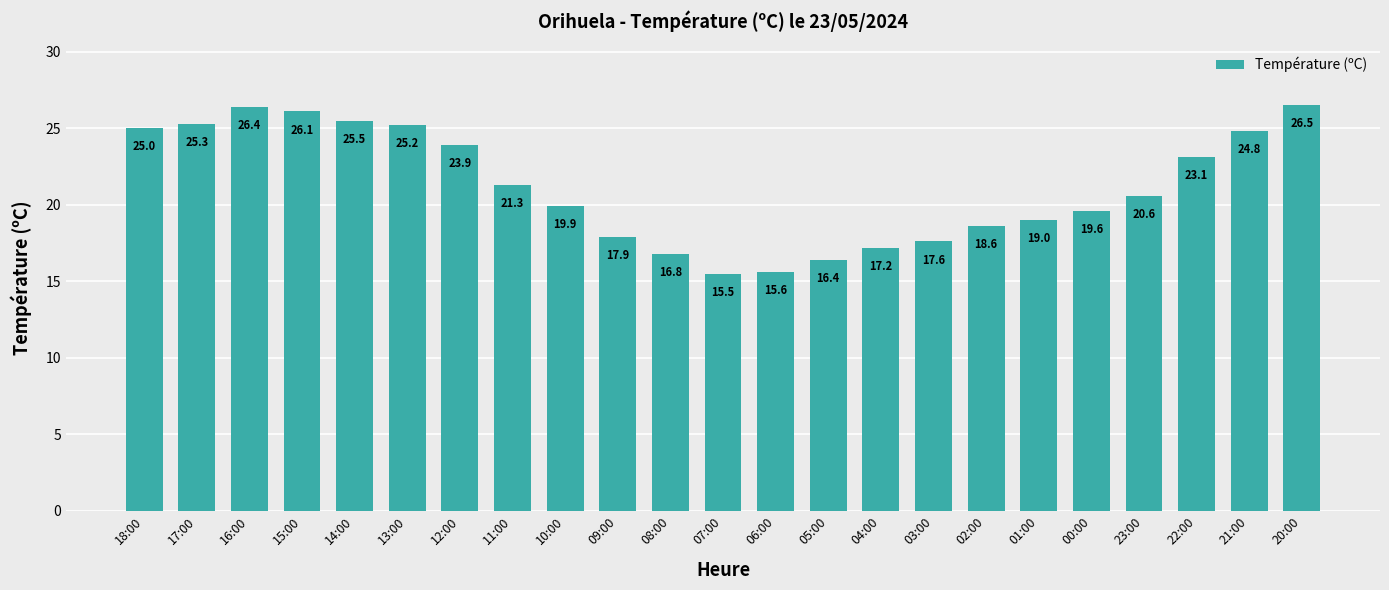

What is the sum of the values at 21:00 and 23:00?

45.4